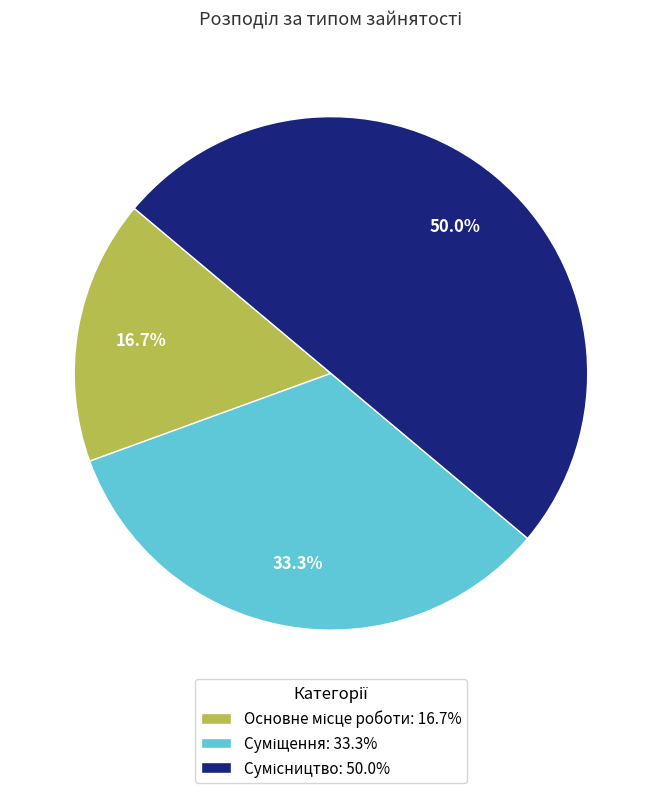

Combined, what portion of the pie is Основне місце роботи and Суміщення?

50.0%